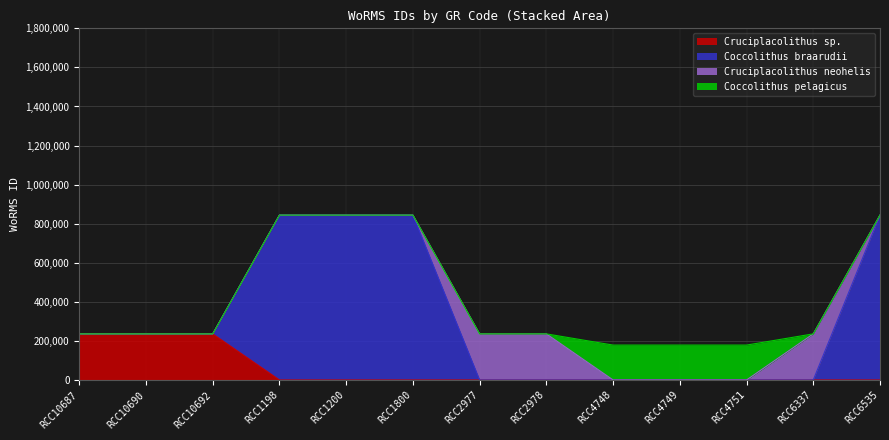

What is the maximum value for Cruciplacolithus sp.?

235855